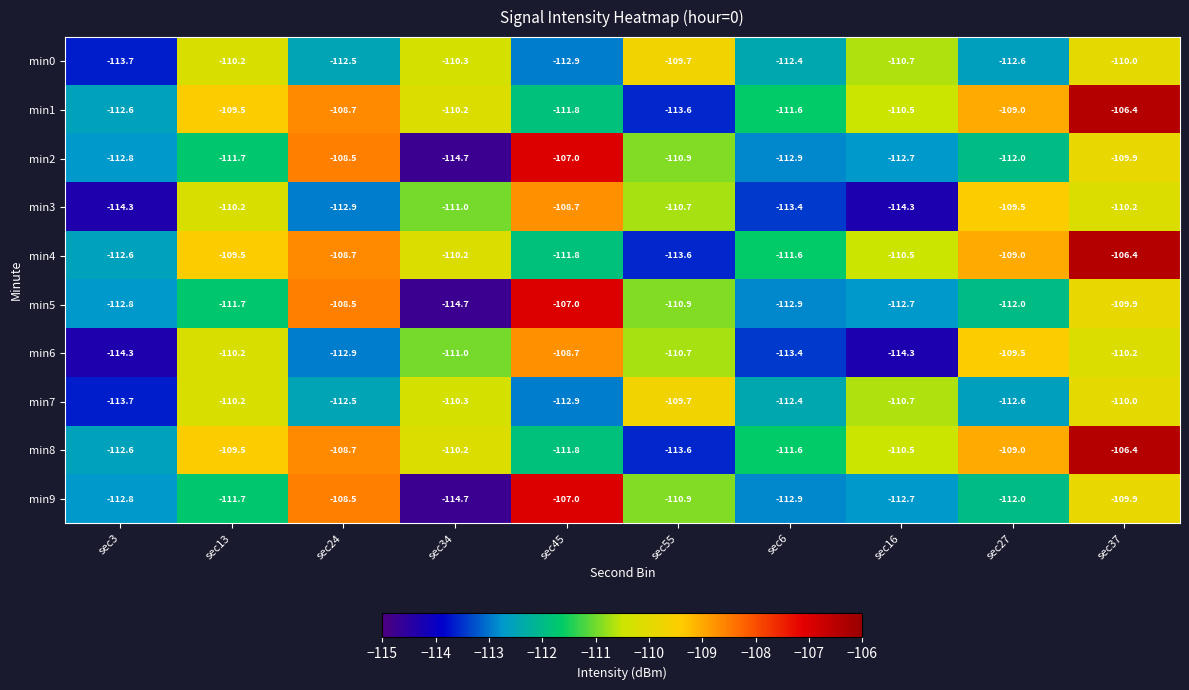

List the labels in order of min5 value, smallest first.

sec34, sec6, sec3, sec16, sec27, sec13, sec55, sec37, sec24, sec45